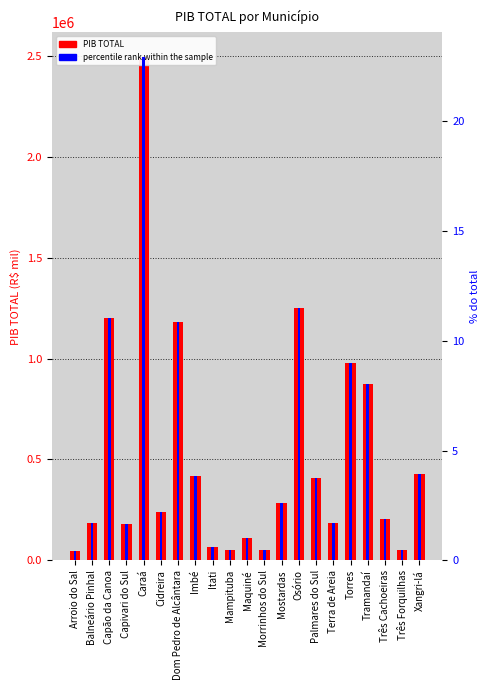

Reading right to left, extract all data points from this chart.

PIB TOTAL: Xangri-lá=426193.9	Três Forquilhas=50946.5	Três Cachoeiras=204827.9	Tramandaí=876263.4	Torres=978107.6	Terra de Areia=185639.7	Palmares do Sul=407235.6	Osório=1253350.8	Mostardas=283205.6	Morrinhos do Sul=51846.6	Maquiné=108177.6	Mampituba=48520.4	Itati=65946.3	Imbé=418127.4	Dom Pedro de Alcântara=1180775.2	Cidreira=241318.0	Caraá=2494788.1	Capivari do Sul=179858.9	Capão da Canoa=1199499.0	Balneário Pinhal=186622.3	Arroio do Sal=44519.7
percentile rank within the sample: Xangri-lá=3.9	Três Forquilhas=0.5	Três Cachoeiras=1.9	Tramandaí=8.0	Torres=9.0	Terra de Areia=1.7	Palmares do Sul=3.7	Osório=11.5	Mostardas=2.6	Morrinhos do Sul=0.5	Maquiné=1.0	Mampituba=0.4	Itati=0.6	Imbé=3.8	Dom Pedro de Alcântara=10.8	Cidreira=2.2	Caraá=22.9	Capivari do Sul=1.7	Capão da Canoa=11.0	Balneário Pinhal=1.7	Arroio do Sal=0.4